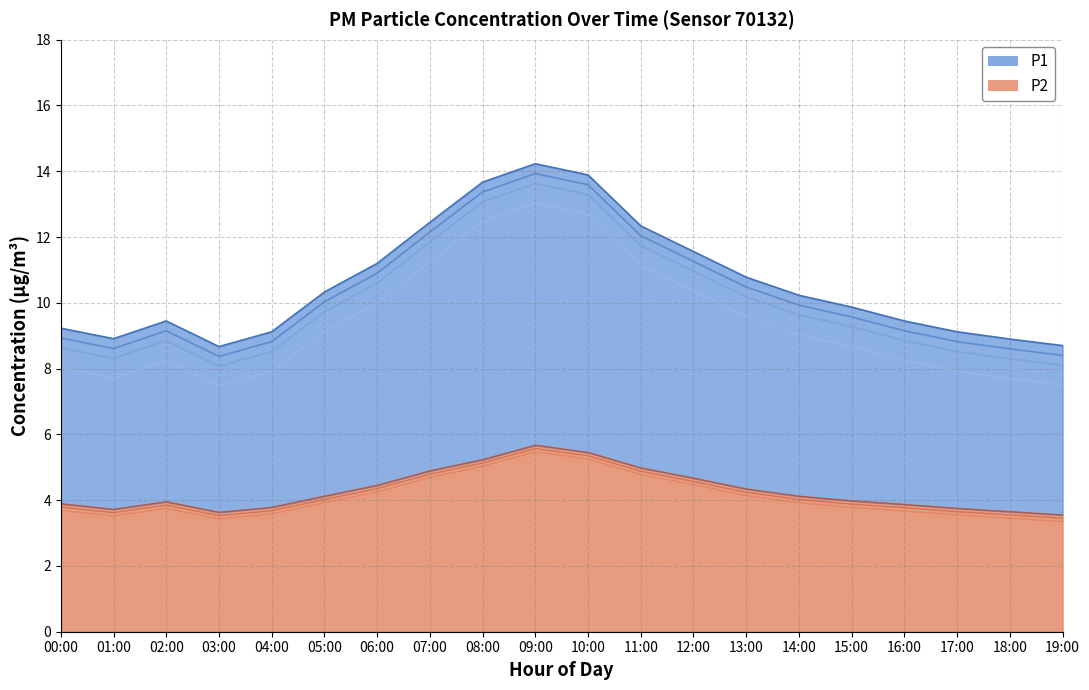

How many lines are shown in the chart?

2